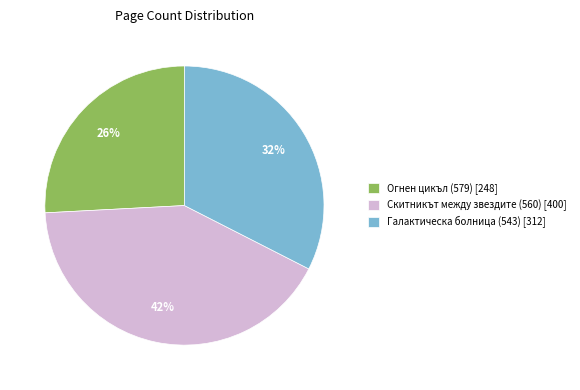

To the nearest percent, what percentage of the pie is Скитникът между звездите (560) [400]?

42%